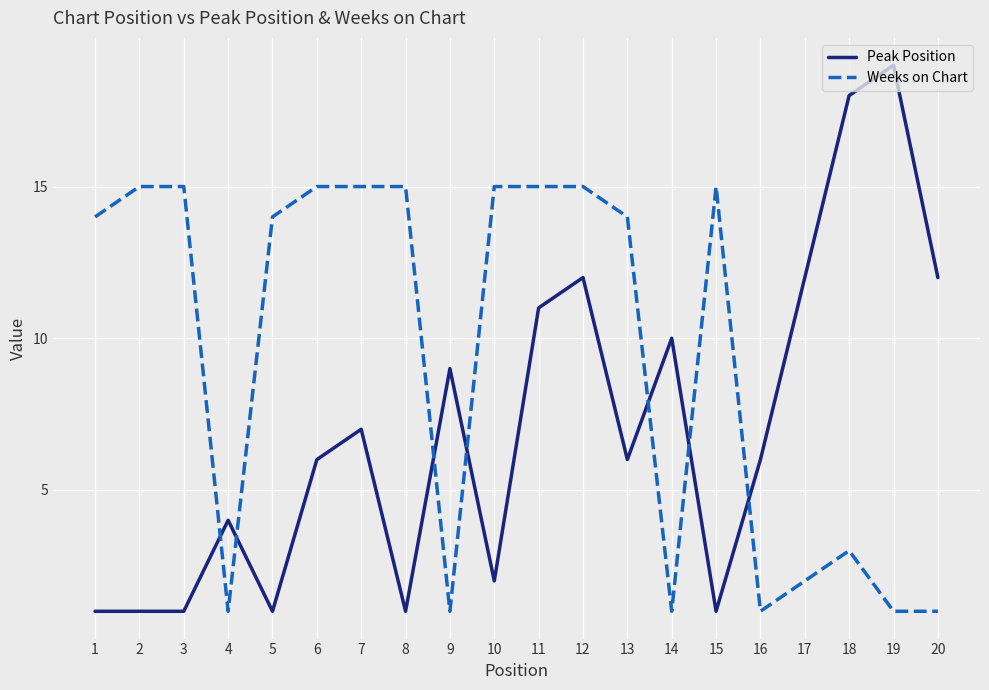

At 2, list the series in order from largest to smallest.

Weeks on Chart, Peak Position